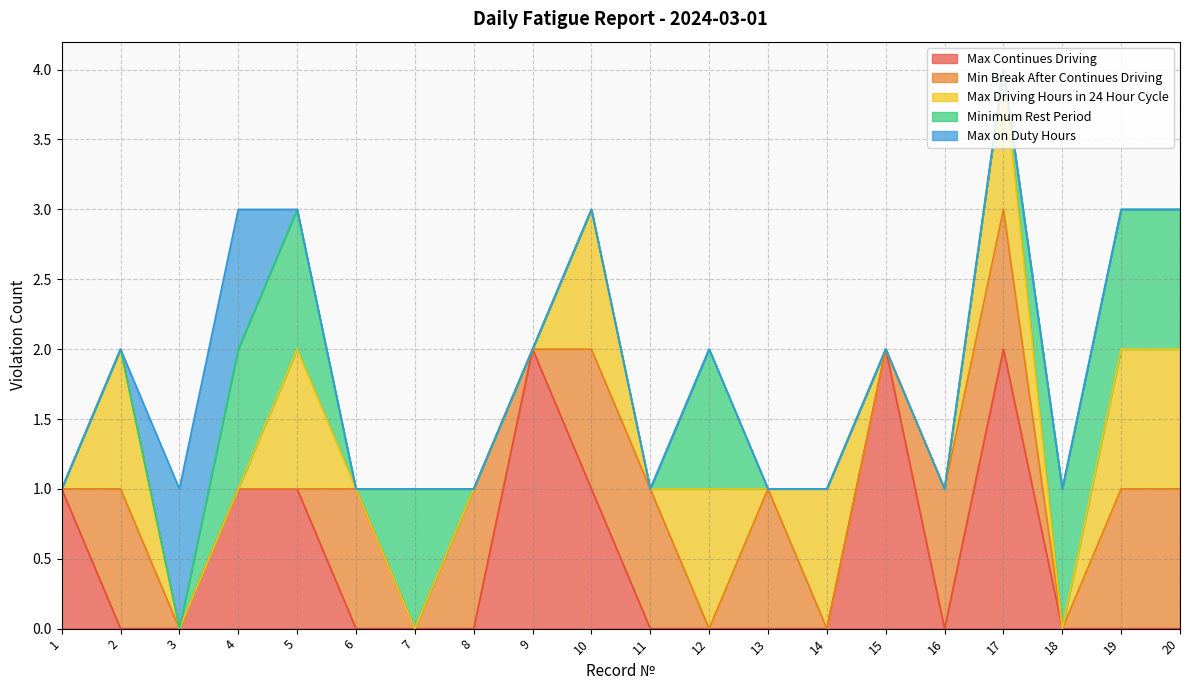

Reading left to right, what are all the values shown in this chart?

Max Continues Driving: 1=1	2=0	3=0	4=1	5=1	6=0	7=0	8=0	9=2	10=1	11=0	12=0	13=0	14=0	15=2	16=0	17=2	18=0	19=0	20=0
Min Break After Continues Driving: 1=0	2=1	3=0	4=0	5=0	6=1	7=0	8=1	9=0	10=1	11=1	12=0	13=1	14=0	15=0	16=1	17=1	18=0	19=1	20=1
Max Driving Hours in 24 Hour Cycle: 1=0	2=1	3=0	4=0	5=1	6=0	7=0	8=0	9=0	10=1	11=0	12=1	13=0	14=1	15=0	16=0	17=1	18=0	19=1	20=1
Minimum Rest Period: 1=0	2=0	3=0	4=1	5=1	6=0	7=1	8=0	9=0	10=0	11=0	12=1	13=0	14=0	15=0	16=0	17=0	18=1	19=1	20=1
Max on Duty Hours: 1=0	2=0	3=1	4=1	5=0	6=0	7=0	8=0	9=0	10=0	11=0	12=0	13=0	14=0	15=0	16=0	17=0	18=0	19=0	20=0